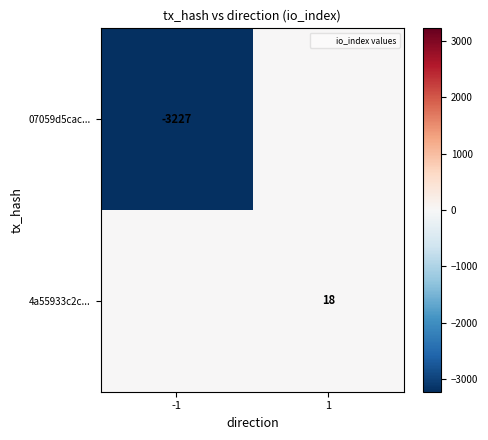

The 07059d5cac... series shows -1583 at -1. True or false?

False